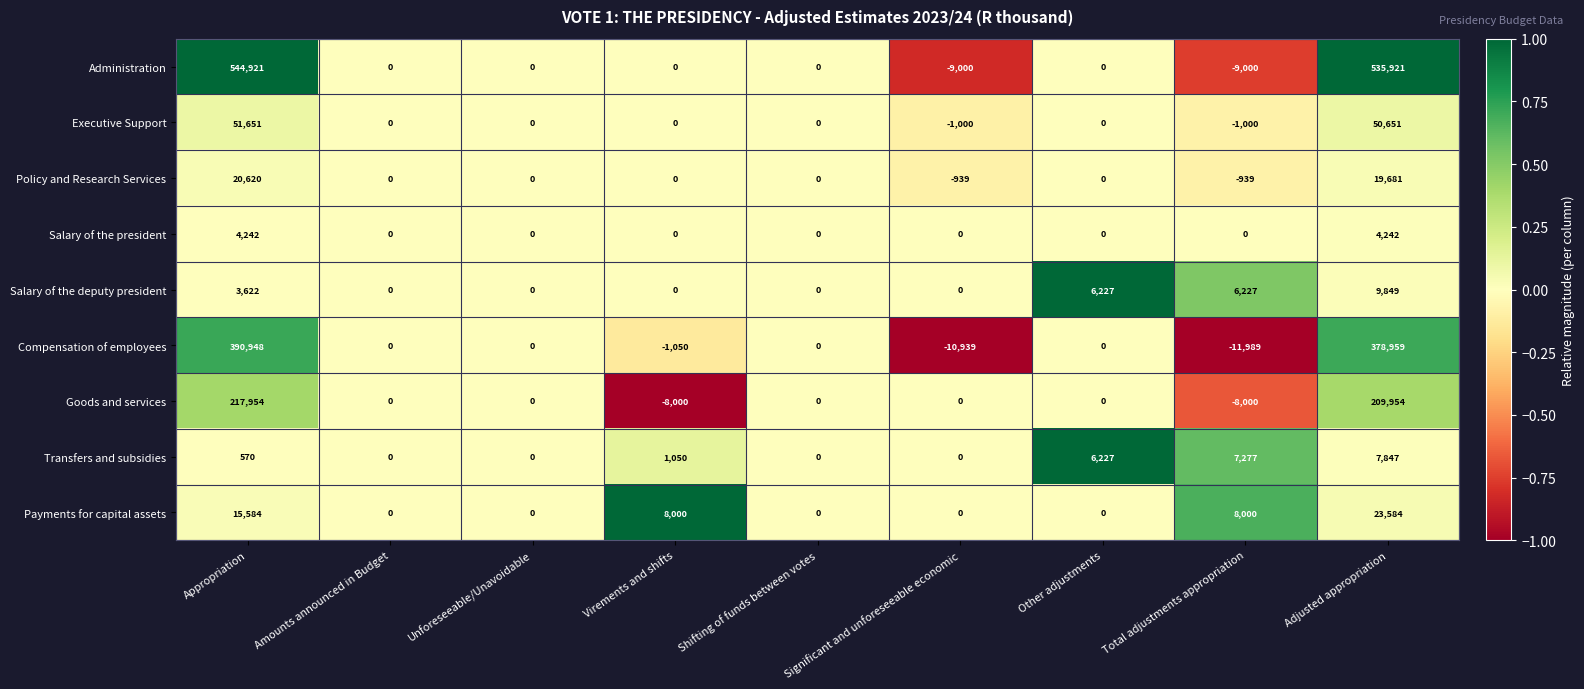

List the series in order of their peak value, highest first.

Administration, Compensation of employees, Goods and services, Executive Support, Payments for capital assets, Policy and Research Services, Salary of the deputy president, Transfers and subsidies, Salary of the president